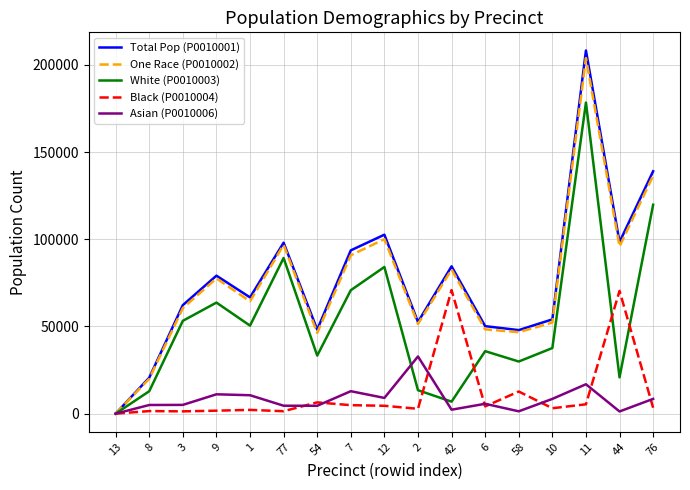

Is the value of White (P0010003) at 13 greater than the value of Asian (P0010006) at 76?

No